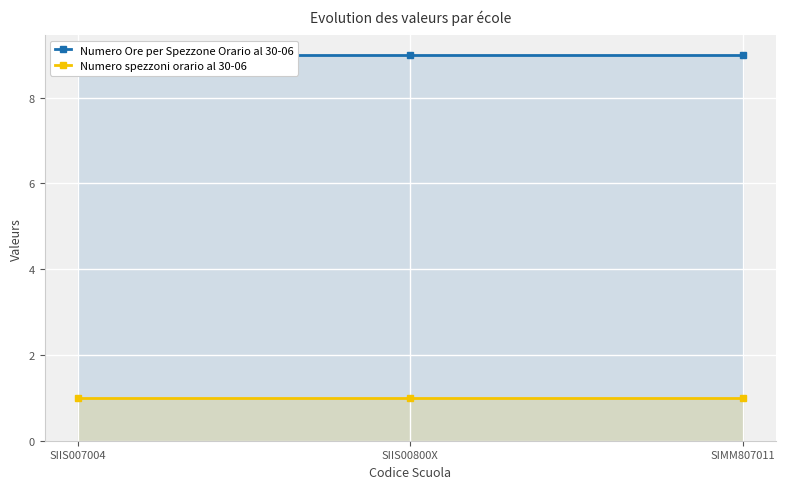

Read the Numero Ore per Spezzone Orario al 30-06 value at SIIS007004.

9